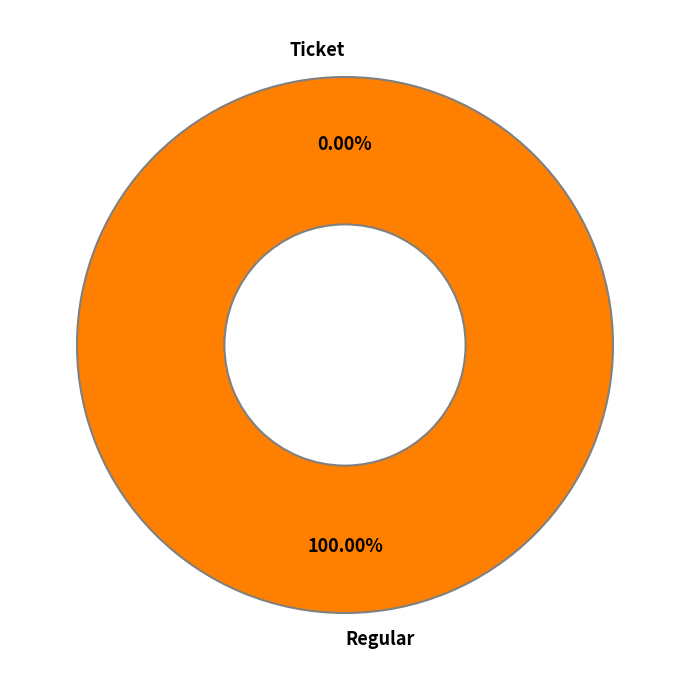

To the nearest percent, what is the difference between the Ticket and Regular slice percentages?

100%